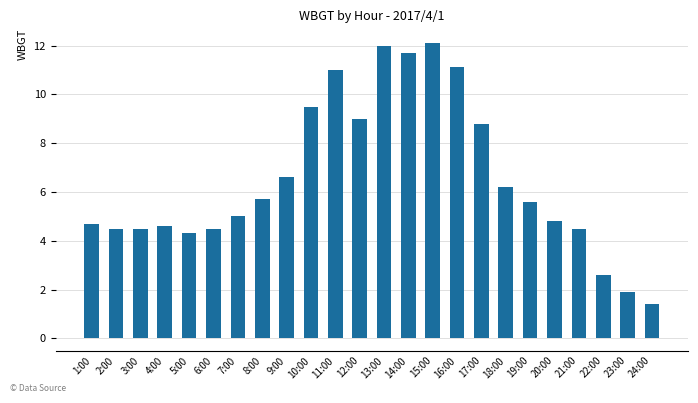

Which has a higher value, 15:00 or 8:00?

15:00